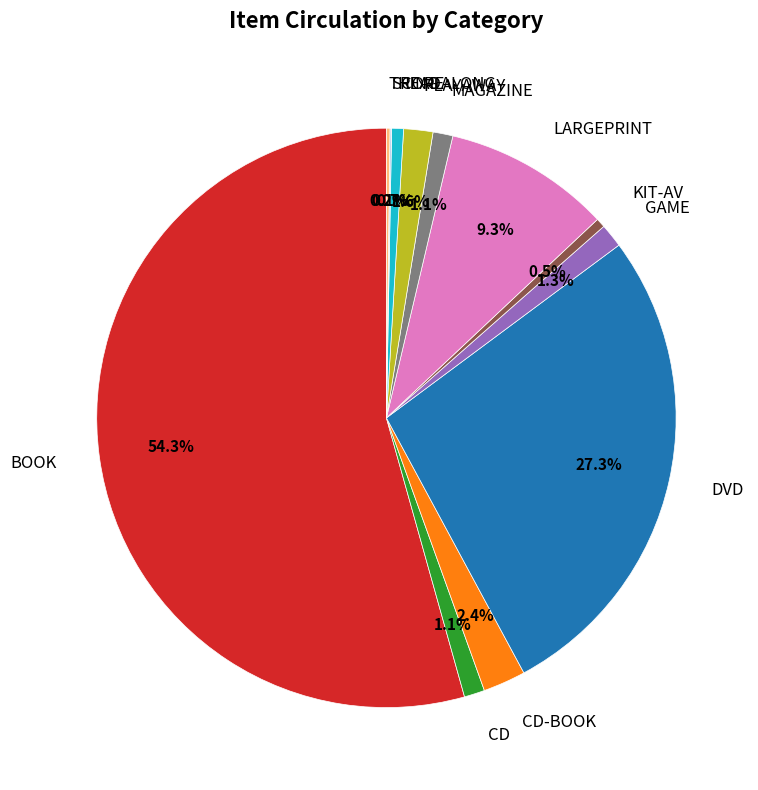

Which slice is the largest?

BOOK